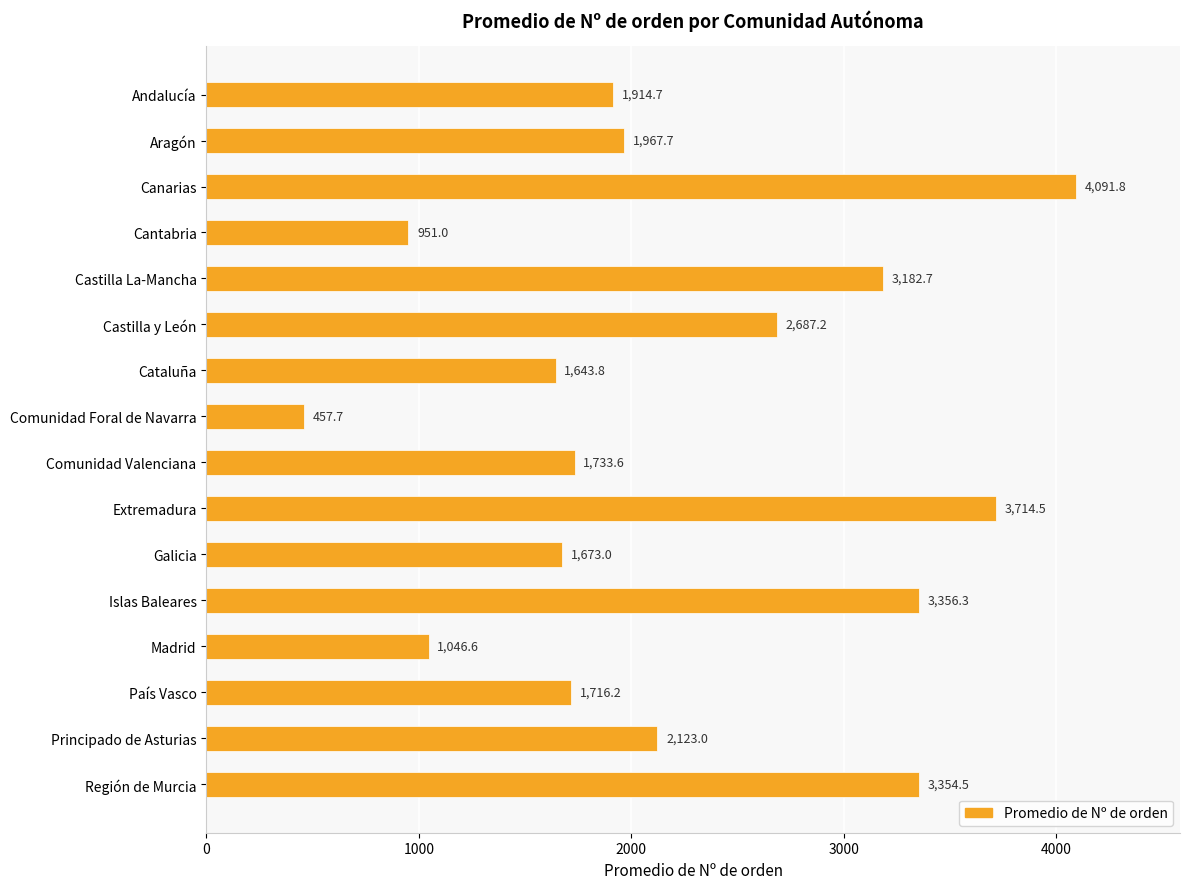

What is the minimum value shown in the chart?

457.7